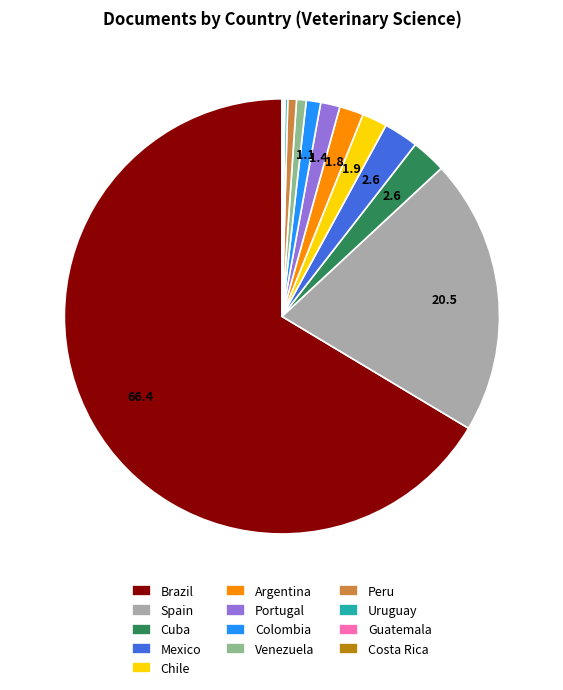

Which category has the biggest portion of the pie?

Brazil